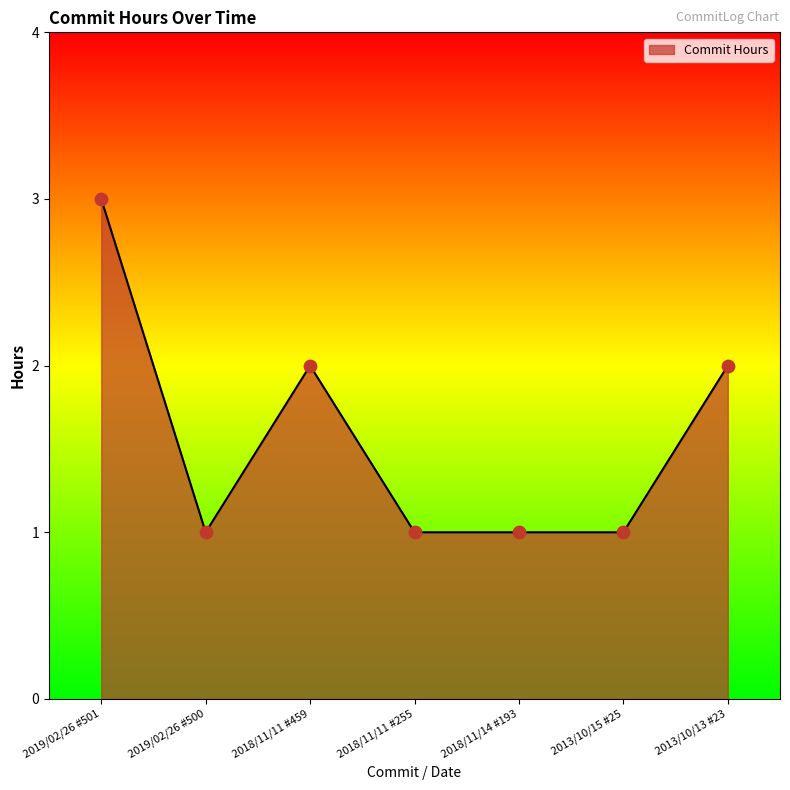

Approximately how many times larger is the value at 2019/02/26 #501 compared to 2018/11/11 #459?

1.5